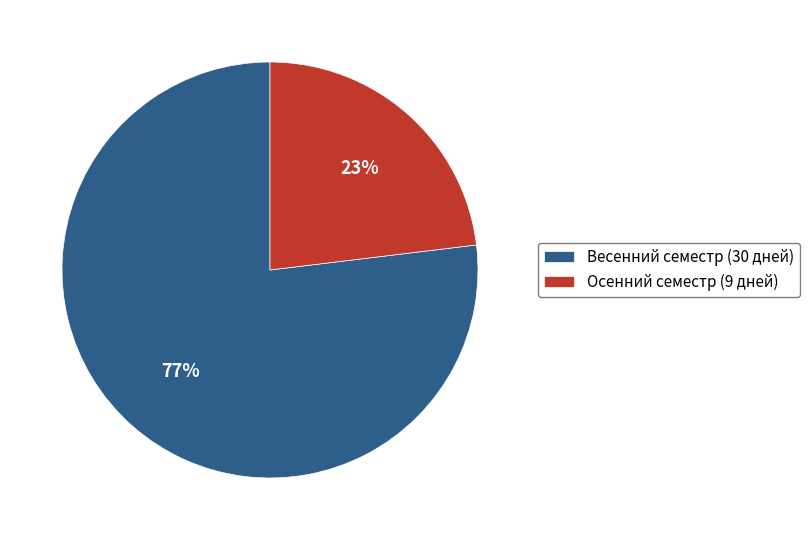

Which category has the biggest portion of the pie?

Весенний семестр (30 дней)